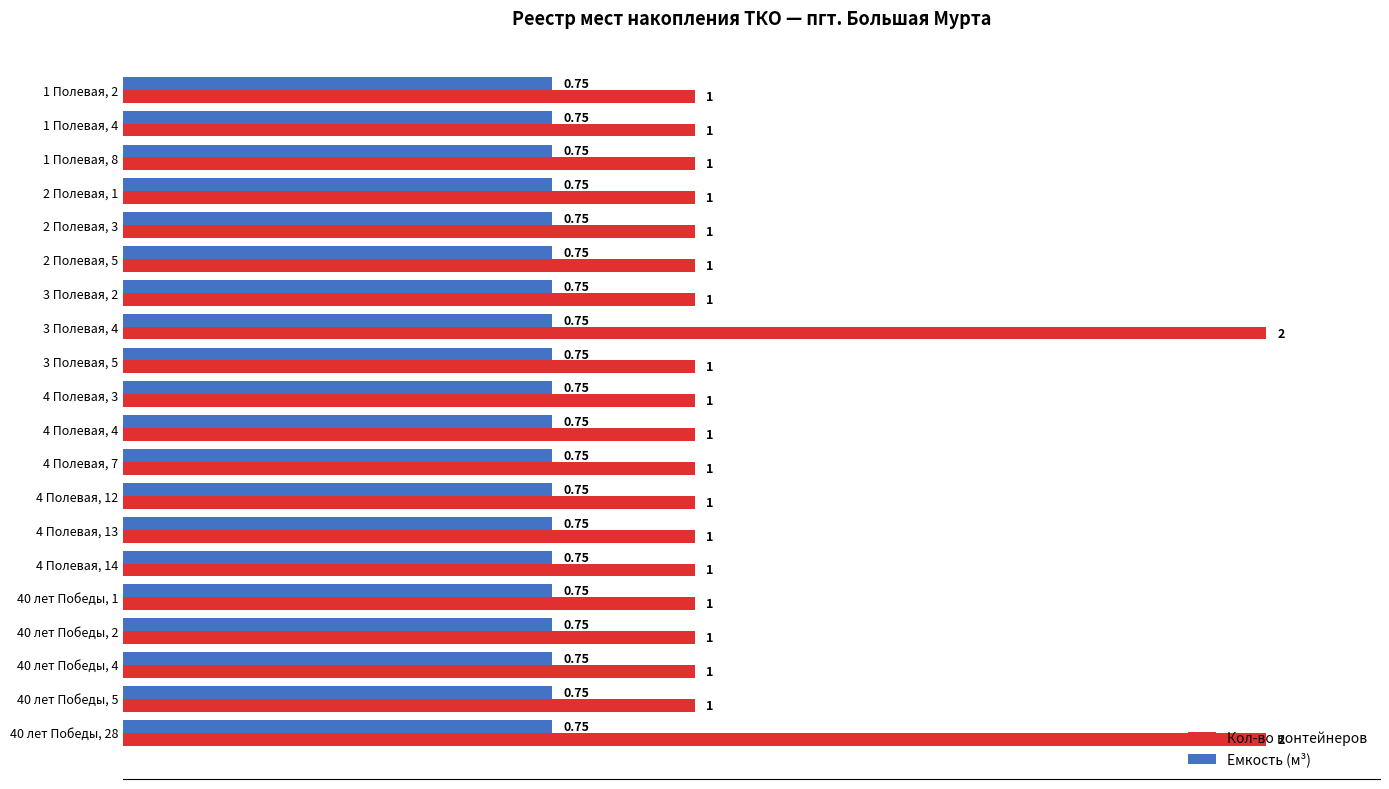

Which series has the largest range (max minus min)?

Кол-во контейнеров